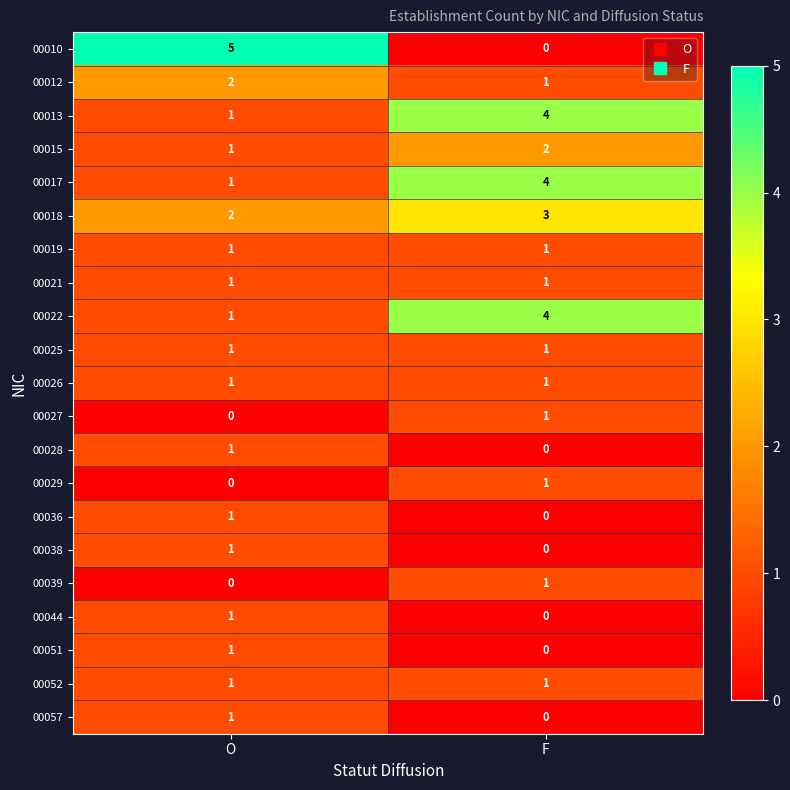

What is the difference between the highest and lowest values at F?

4